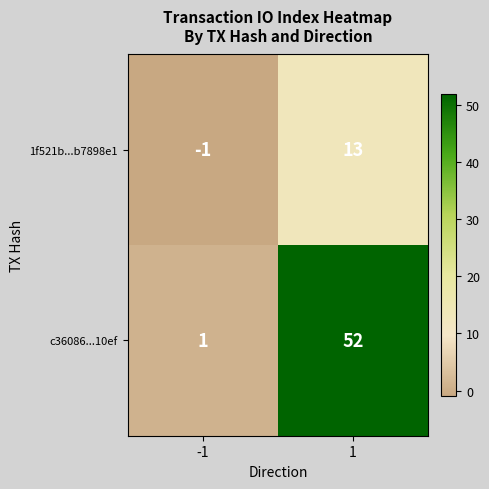

At -1, list the series in order from largest to smallest.

c36086...10ef, 1f521b...b7898e1